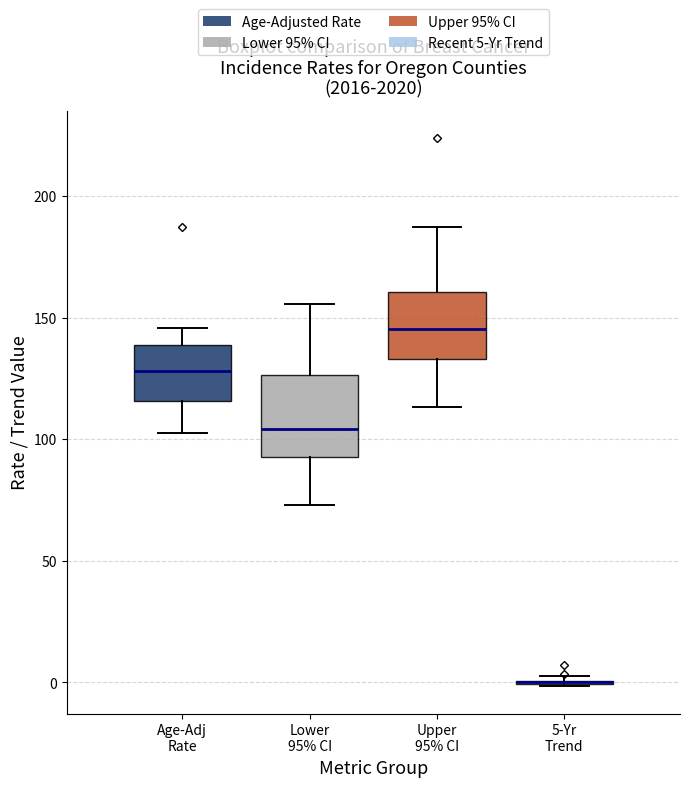

Reading left to right, read every box against the y-axis: the position of its median line, the range the box covers, and the ends of its whiskers. The values are not printed on the chart, so give them approximately, as read against the axis.

Age-Adj Rate: median 130, box 115 to 140, whiskers 105 to 145
Lower 95% CI: median 105, box 95 to 125, whiskers 75 to 155
Upper 95% CI: median 145, box 135 to 160, whiskers 115 to 185
5-Yr Trend: box collapsed to a line at 0, whiskers 0 to 5